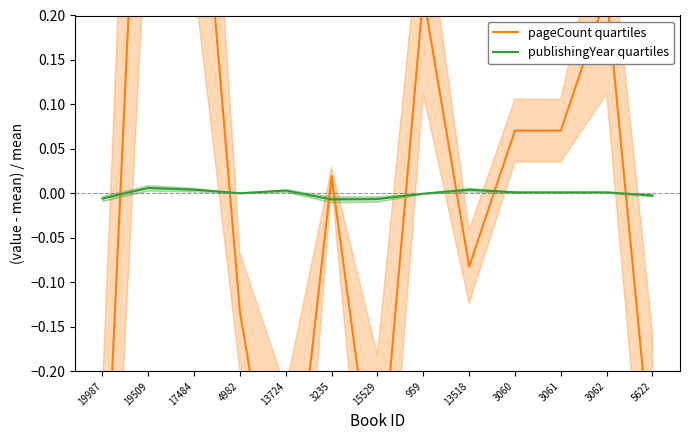

Does the chart display data point markers on the line(s)?

No